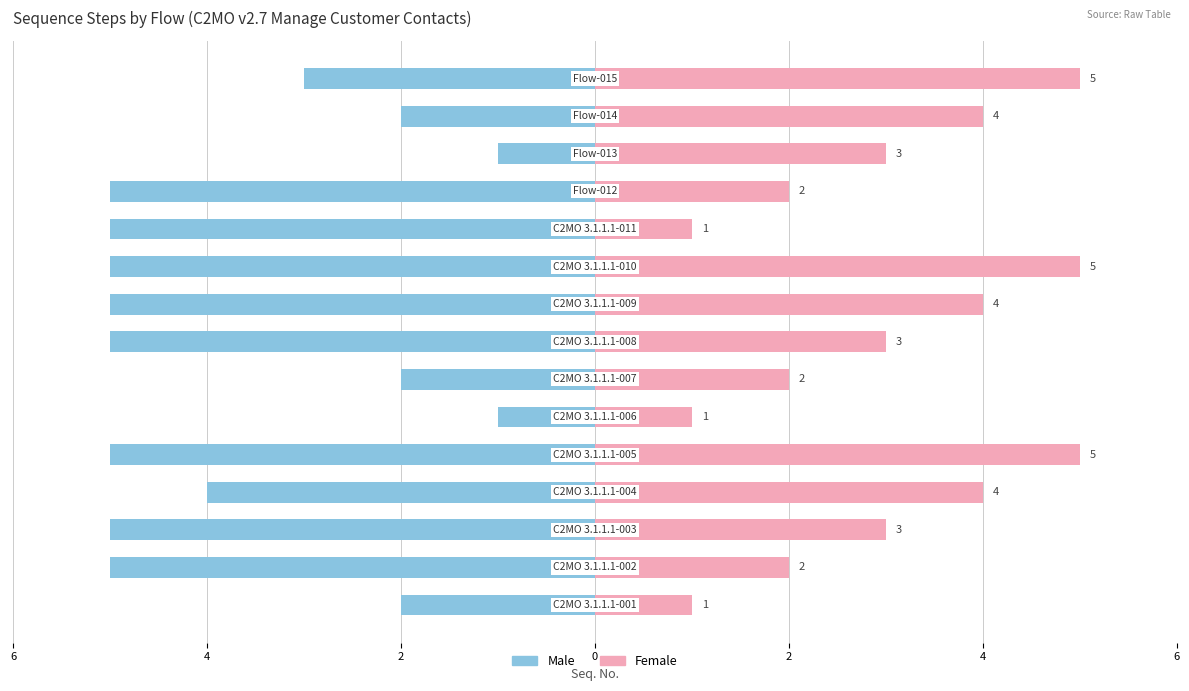

What are all the series names shown in the legend?

Male, Female